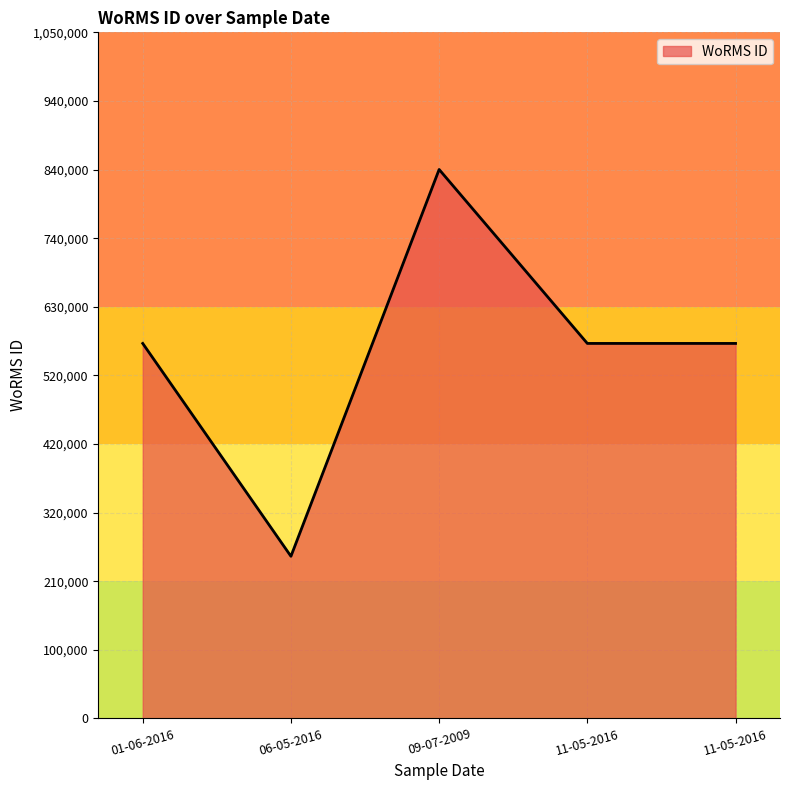

Count the number of data series in this chart.

1